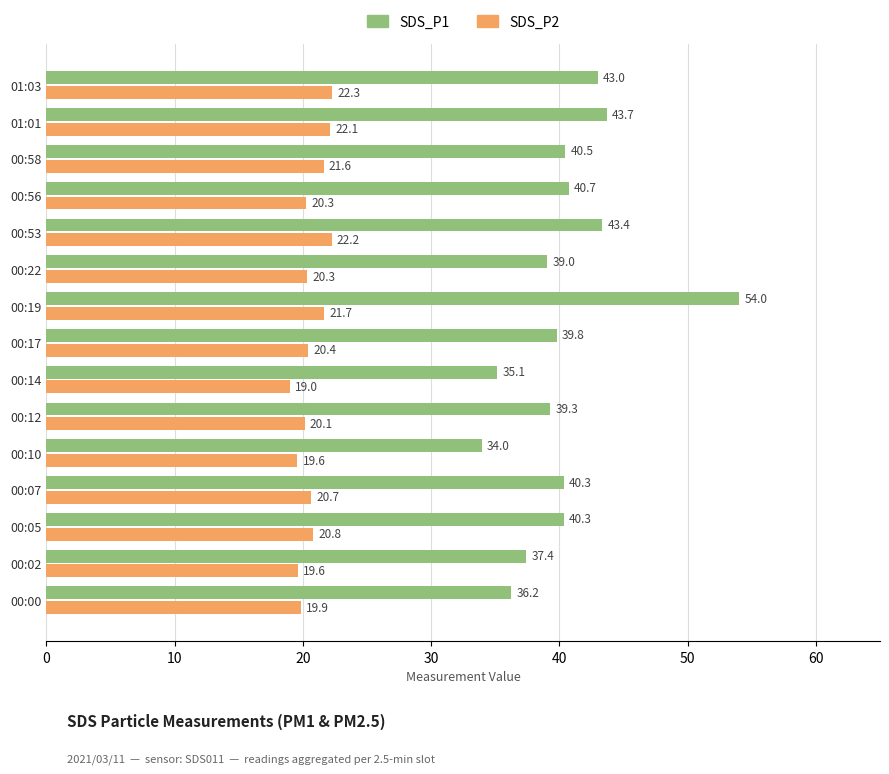

What is the difference between the second highest and minimum values in the SDS_P1 series?

9.7